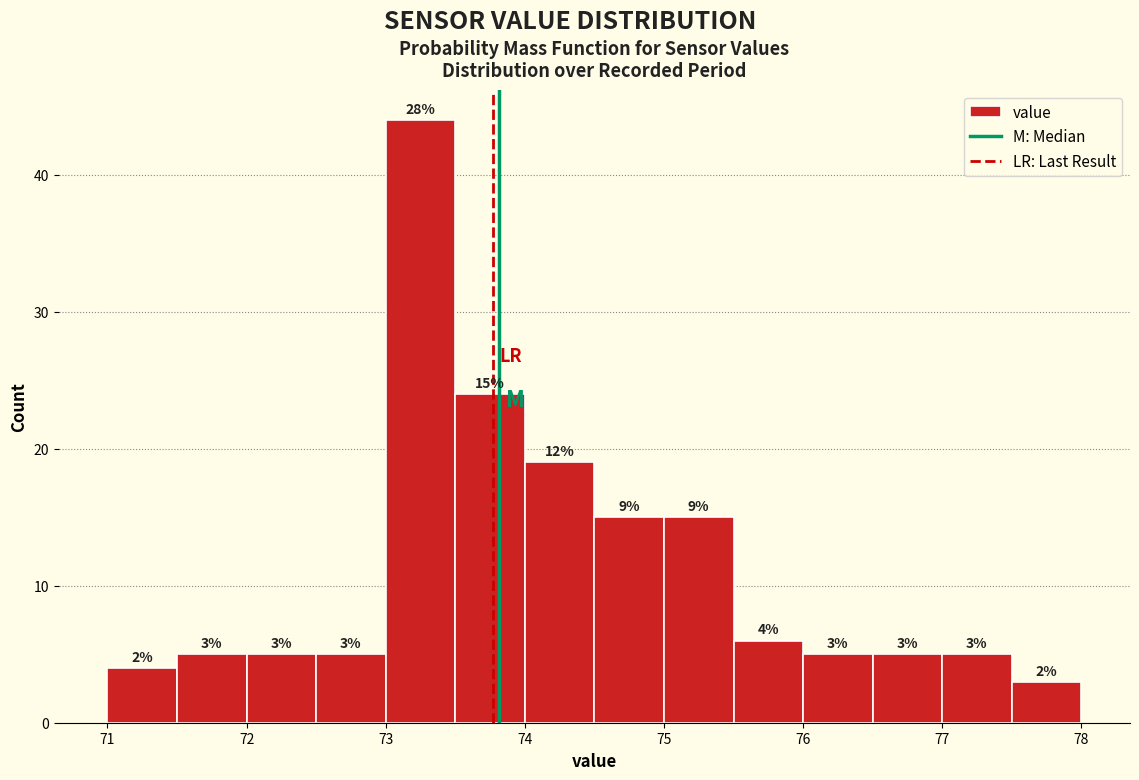

Over which range of the x-axis is the bar tallest?

73.0 to 73.5